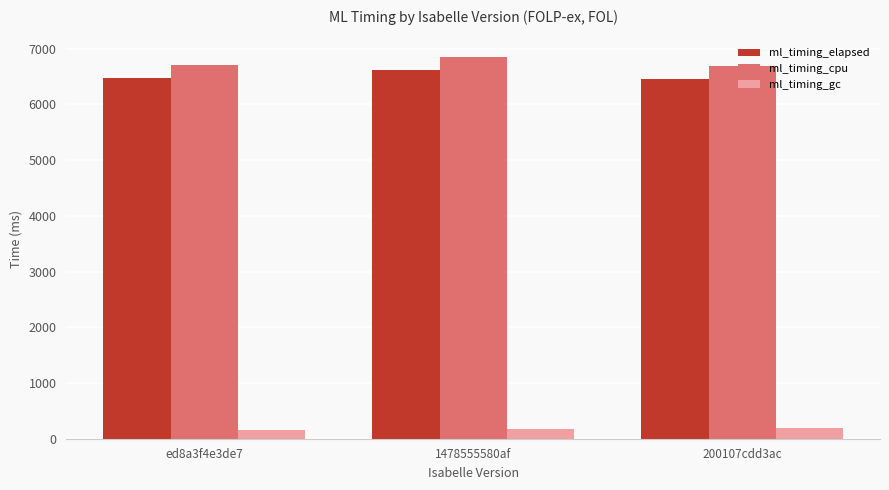

At ed8a3f4e3de7, list the series in order from smallest to largest.

ml_timing_gc, ml_timing_elapsed, ml_timing_cpu